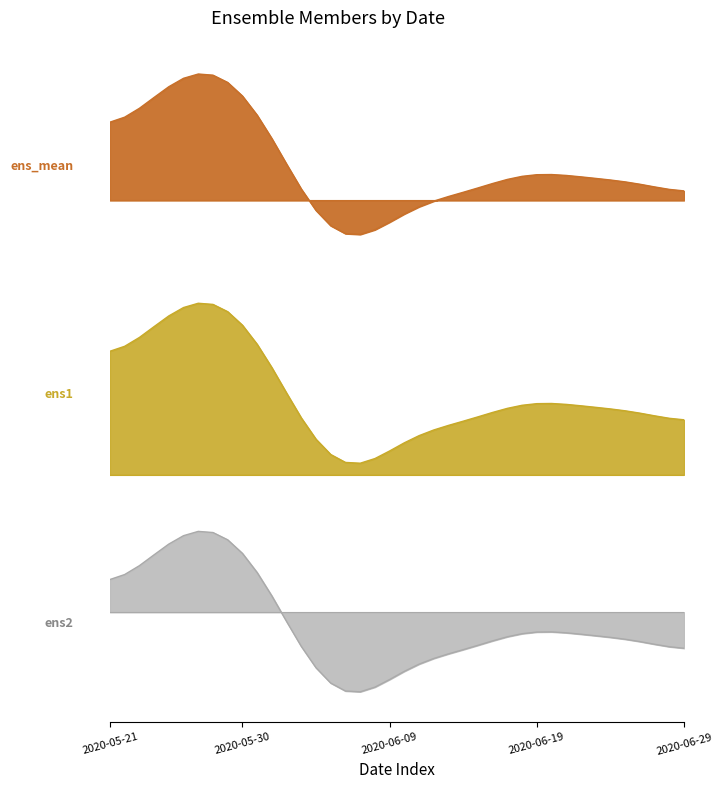

The value of ens2 at 7 is 1.1. True or false?

True